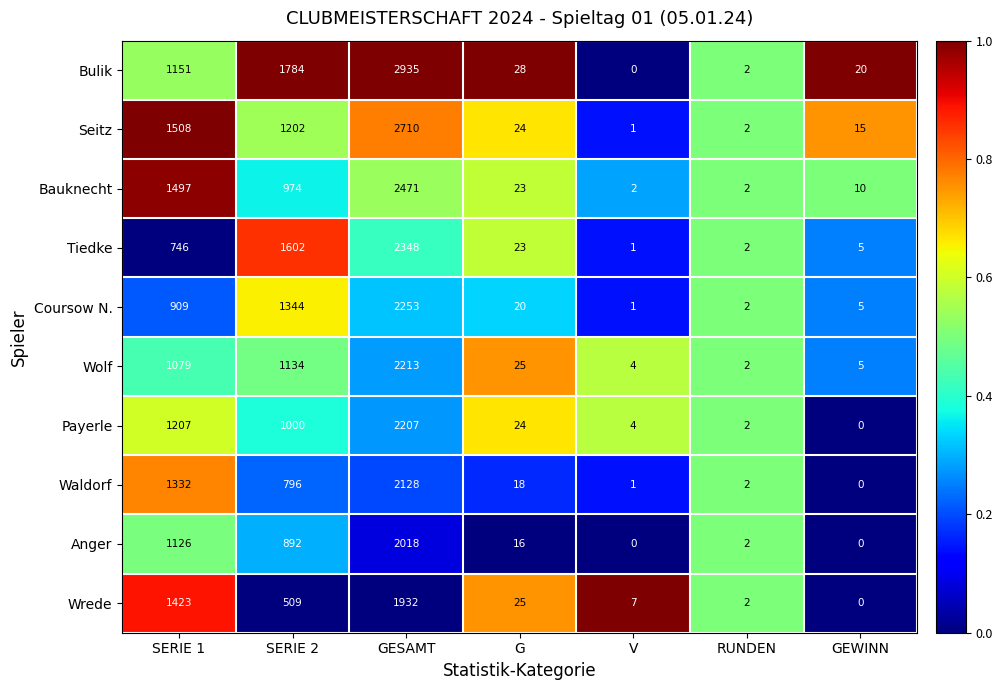

What is the difference between the maximum and second lowest values in the Wolf series?

2209